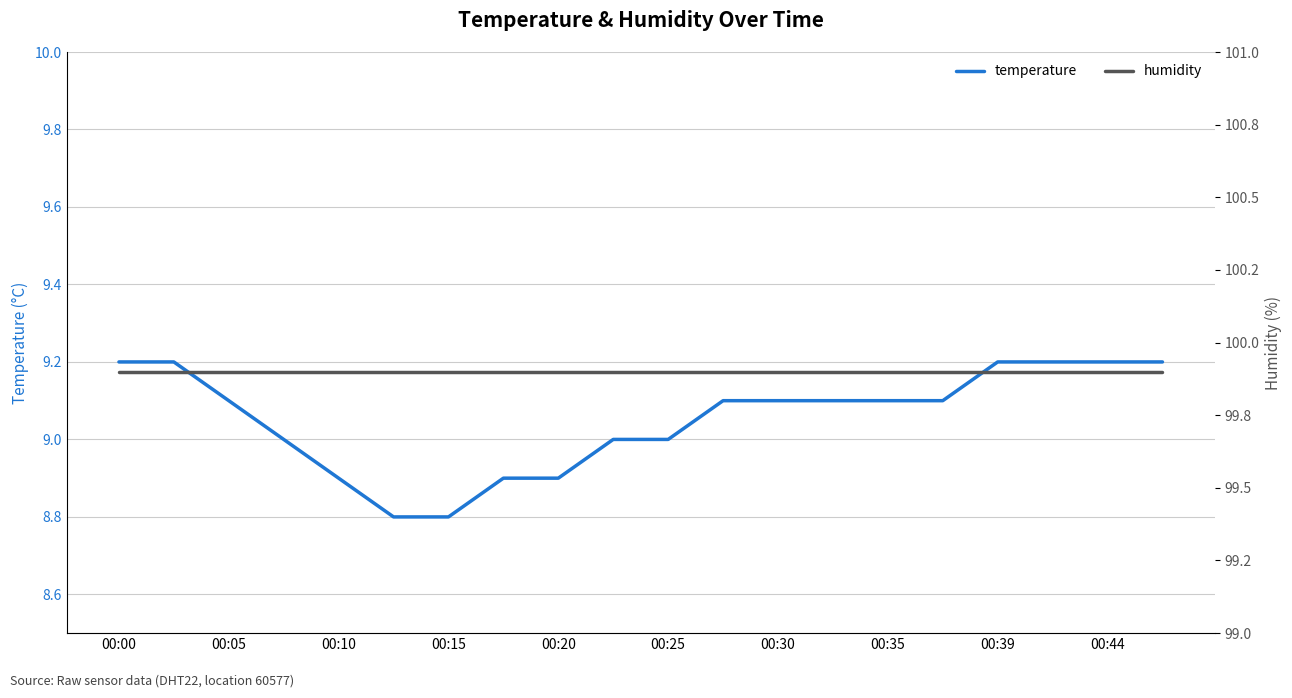

True or false: temperature and humidity cross at least once.

False